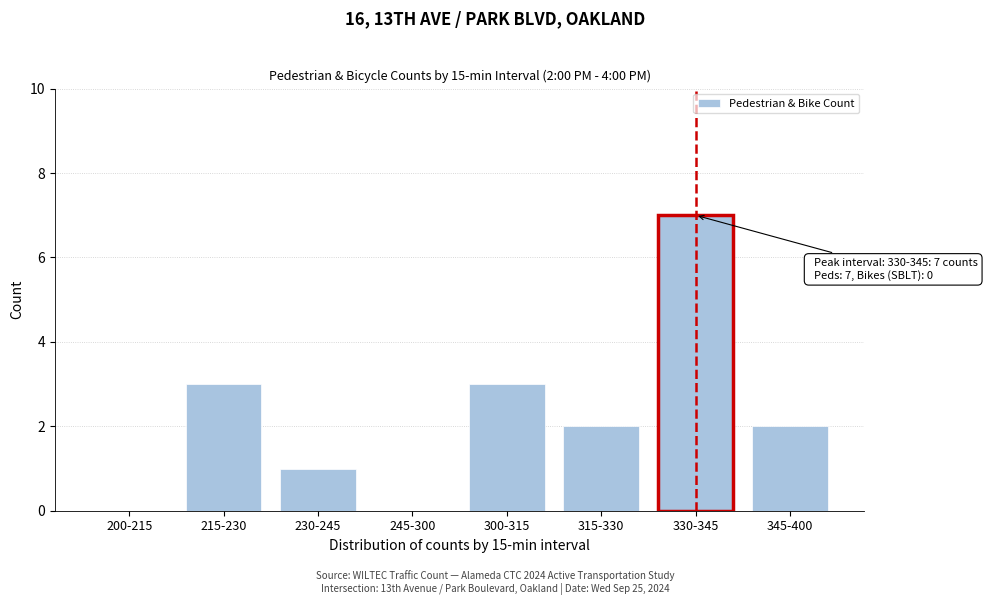

Reading left to right, extract all data points from this chart.

200-215=0	215-230=3	230-245=1	245-300=0	300-315=3	315-330=2	330-345=7	345-400=2